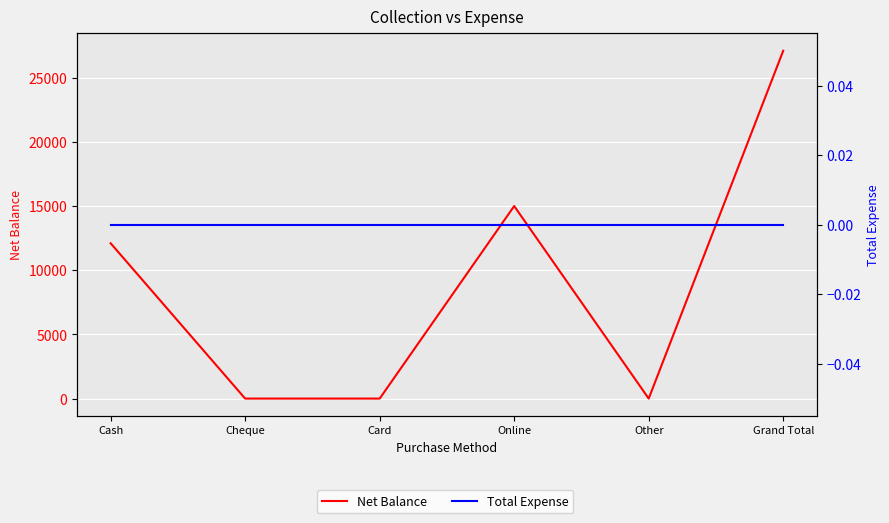

True or false: Net Balance has a value of 9636 at Online.

False